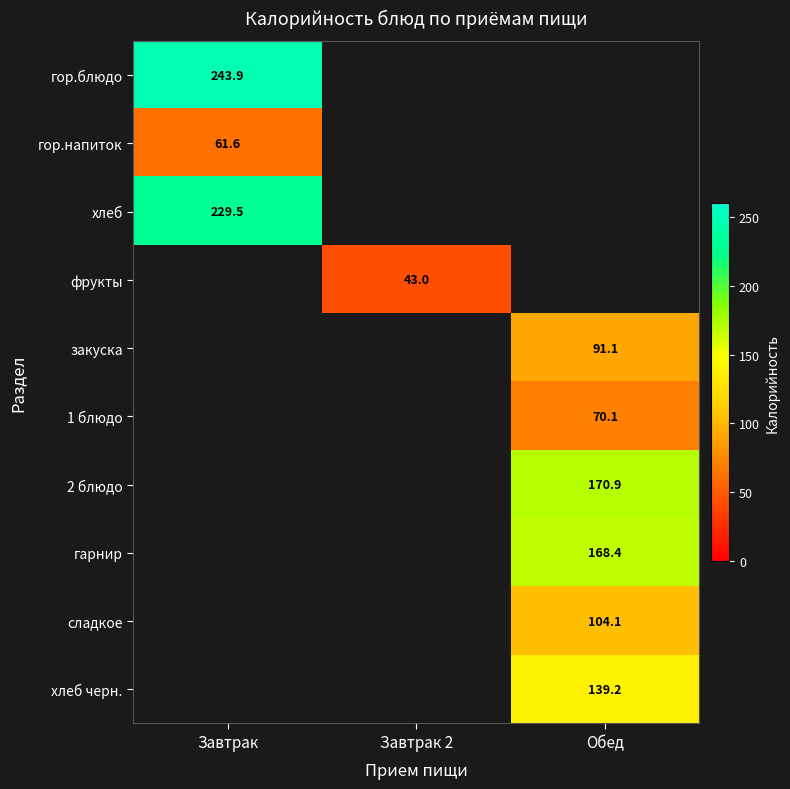

What is the spread (max minus min) of values at Завтрак?

182.3